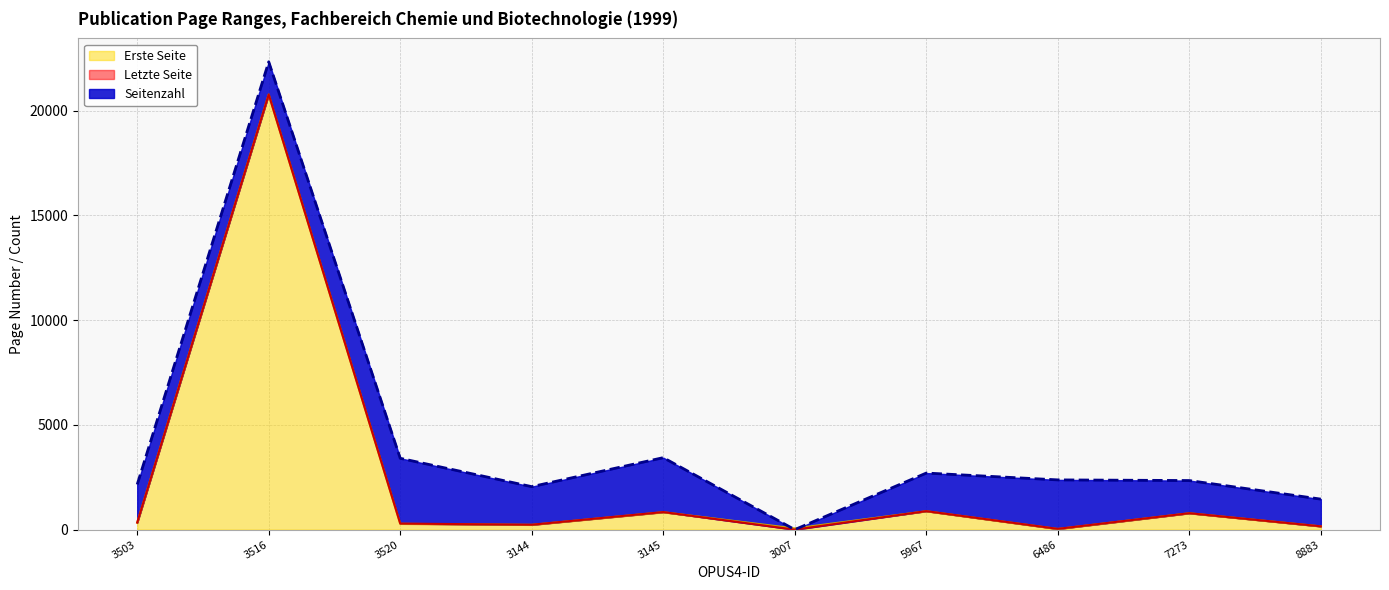

What is the maximum value for Erste Seite?

20772